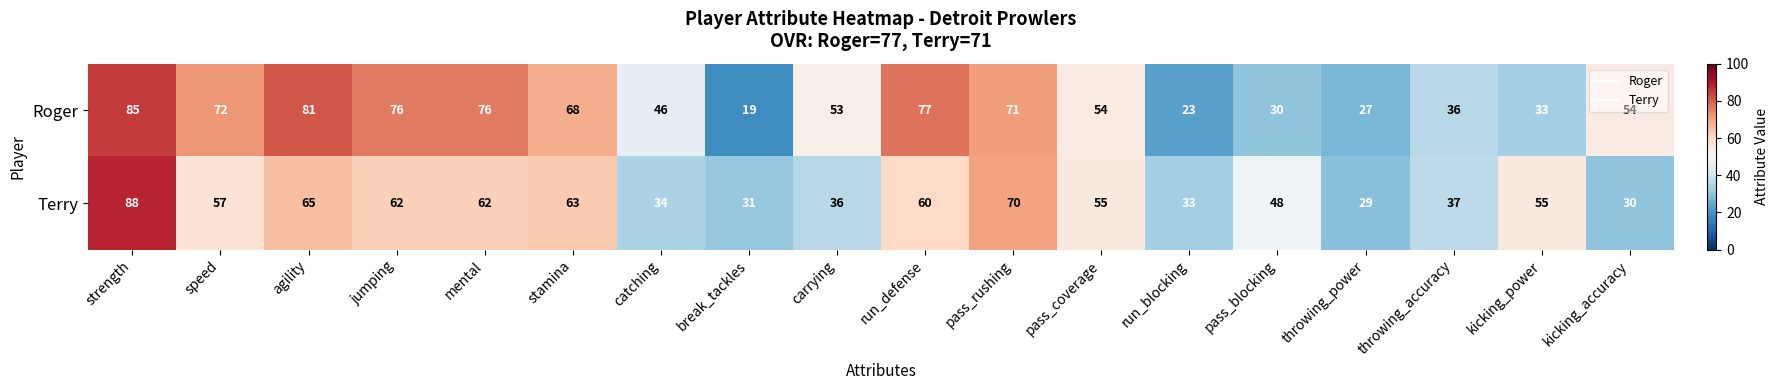

Rank the series at pass_coverage from lowest to highest value.

Roger, Terry